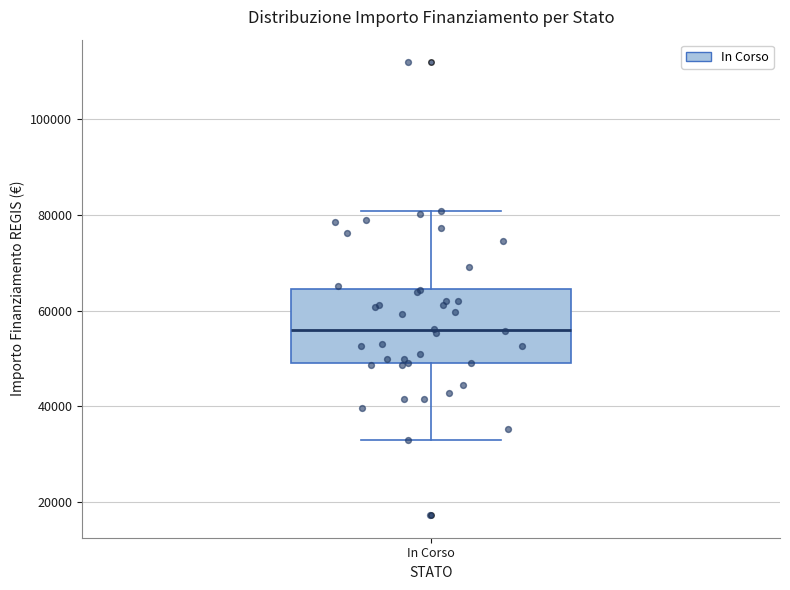

Transcribe this box plot: give where the median line is, the range the box spans, and where the two whiskers end, as read against the y-axis. The values are not printed on the chart, so give them approximately, as read against the axis.

median 56000, box 50000 to 64000, whiskers 32000 to 80000